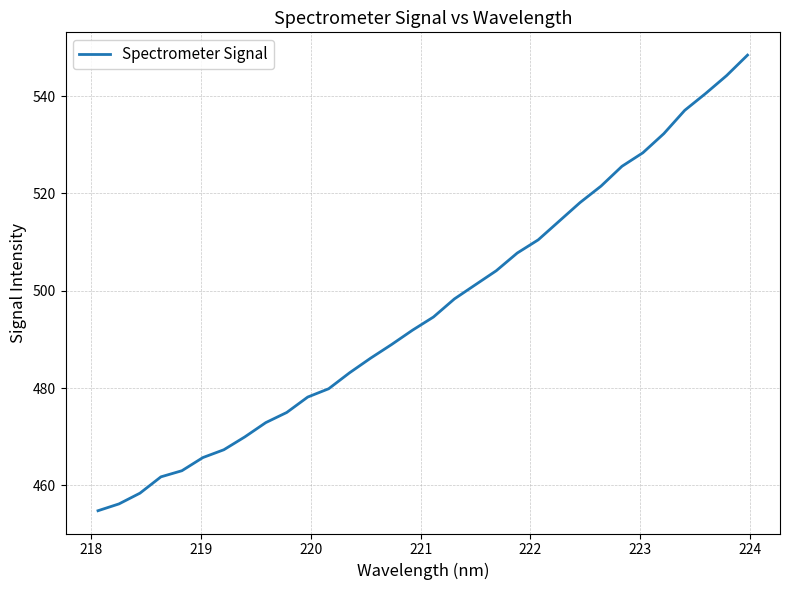

What is the smallest value displayed?

454.8